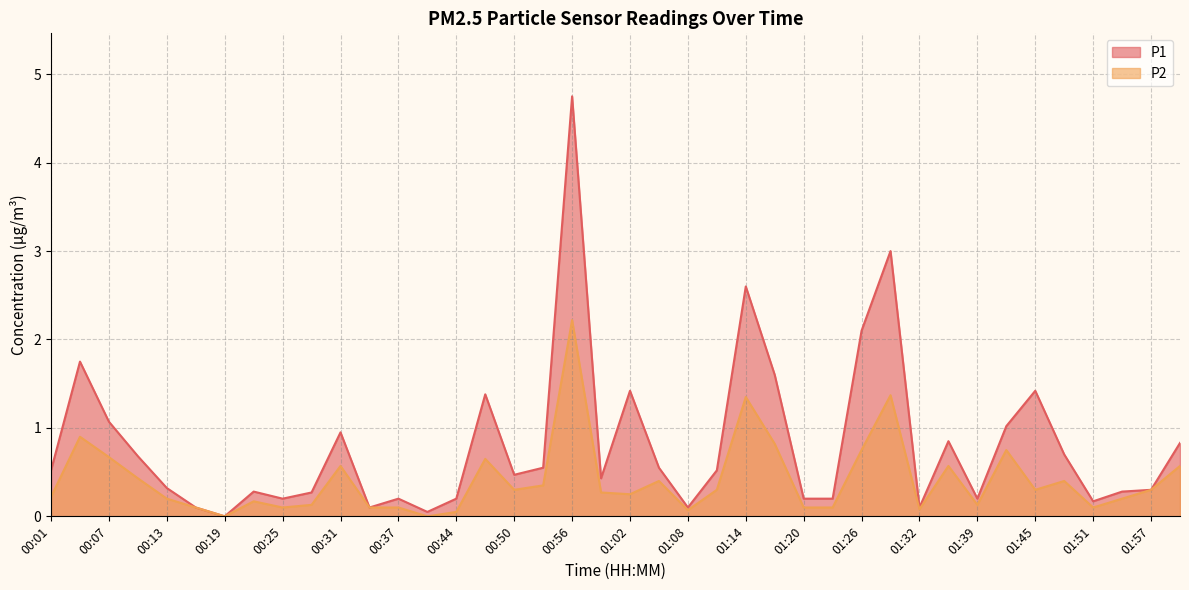

What is the total value across all series at 00:28?

0.4